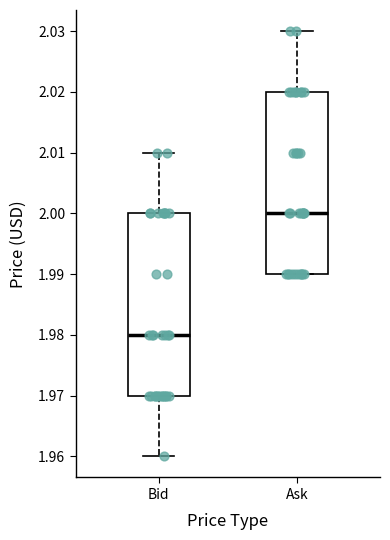

Reading left to right, transcribe this box plot: for each box, give where its median line is, the range the box spans, and where its two whiskers end, as read against the y-axis. The values are not printed on the chart, so give them approximately, as read against the axis.

Bid: median 1.98, box 1.97 to 2.00, whiskers 1.96 to 2.01
Ask: median 2.00, box 1.99 to 2.02, whiskers 1.99 to 2.03